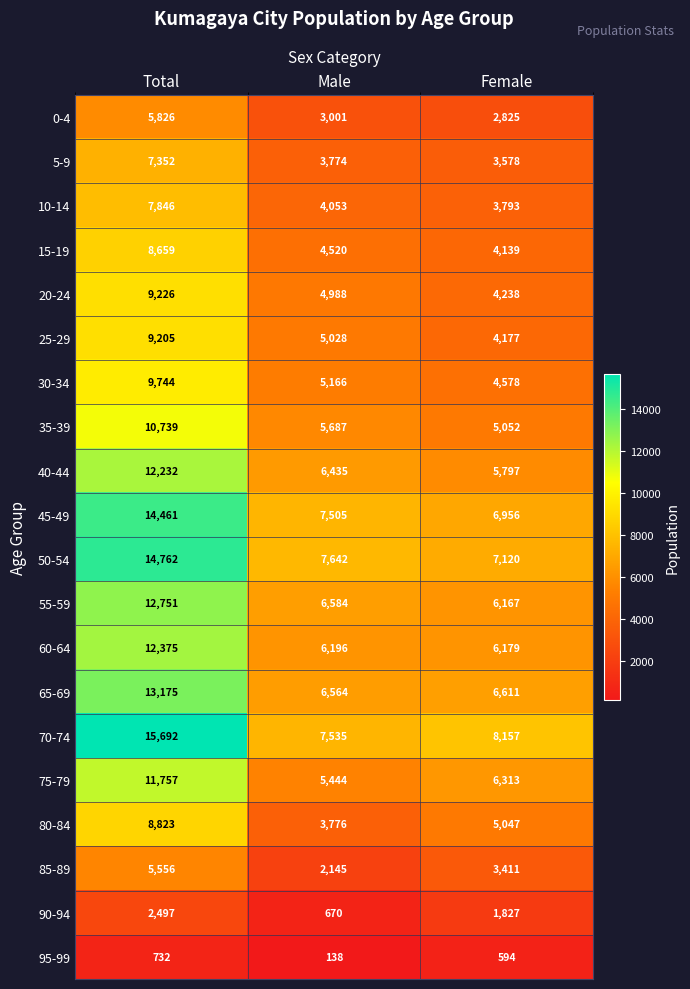

Read the 90-94 value at Male, to the nearest 100.

700